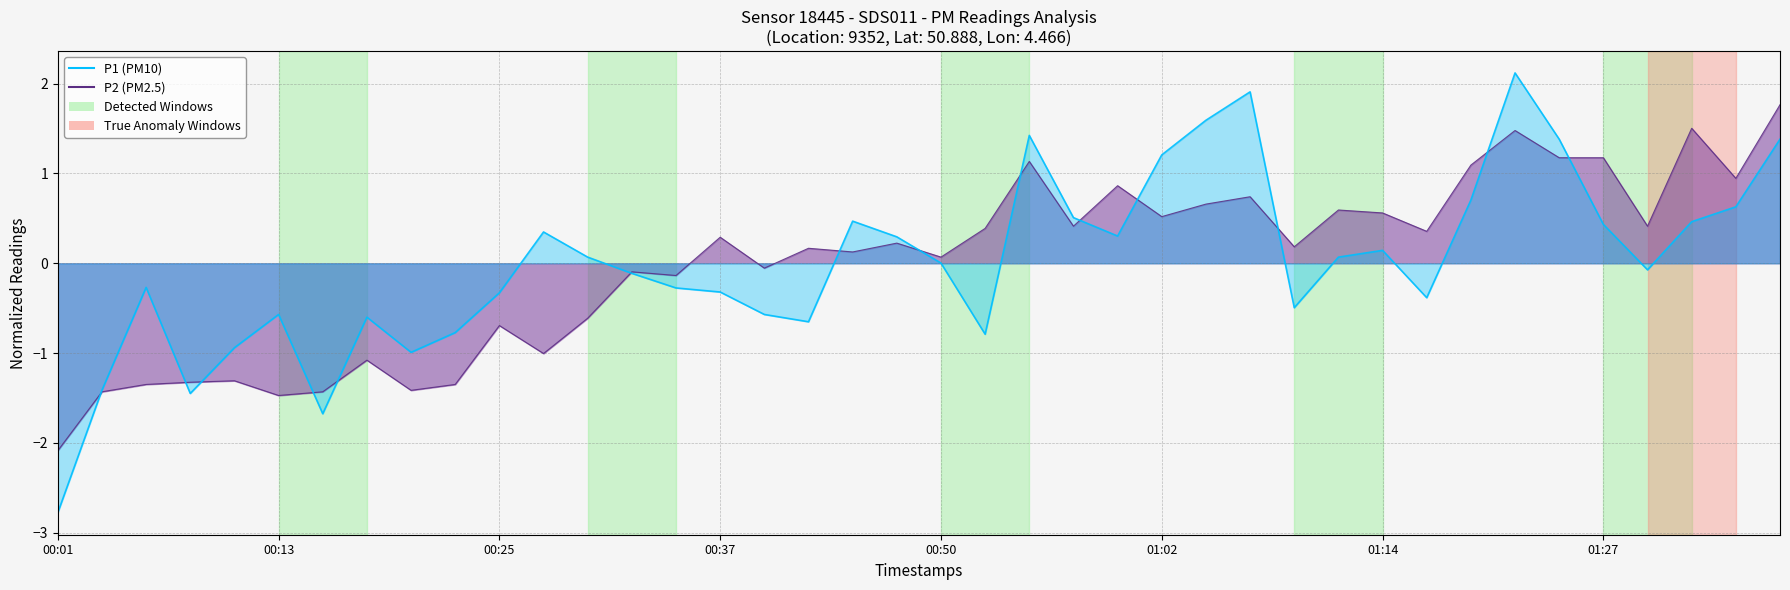

What is the sum of the P2 values at 01:12 and 01:22?

2.1